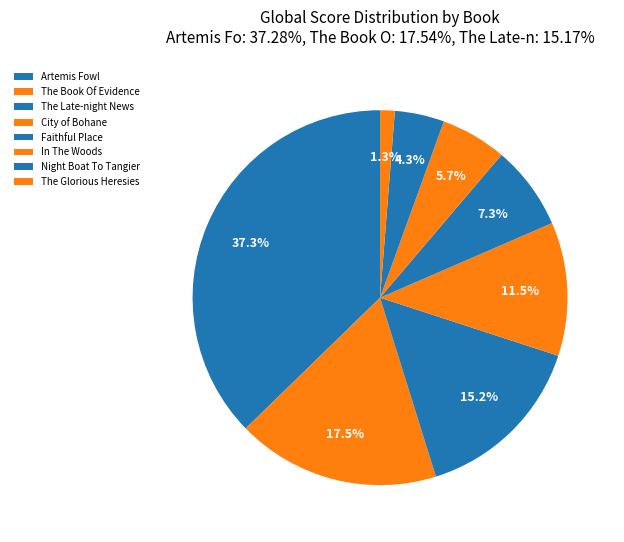

Is there a majority slice in this chart?

No